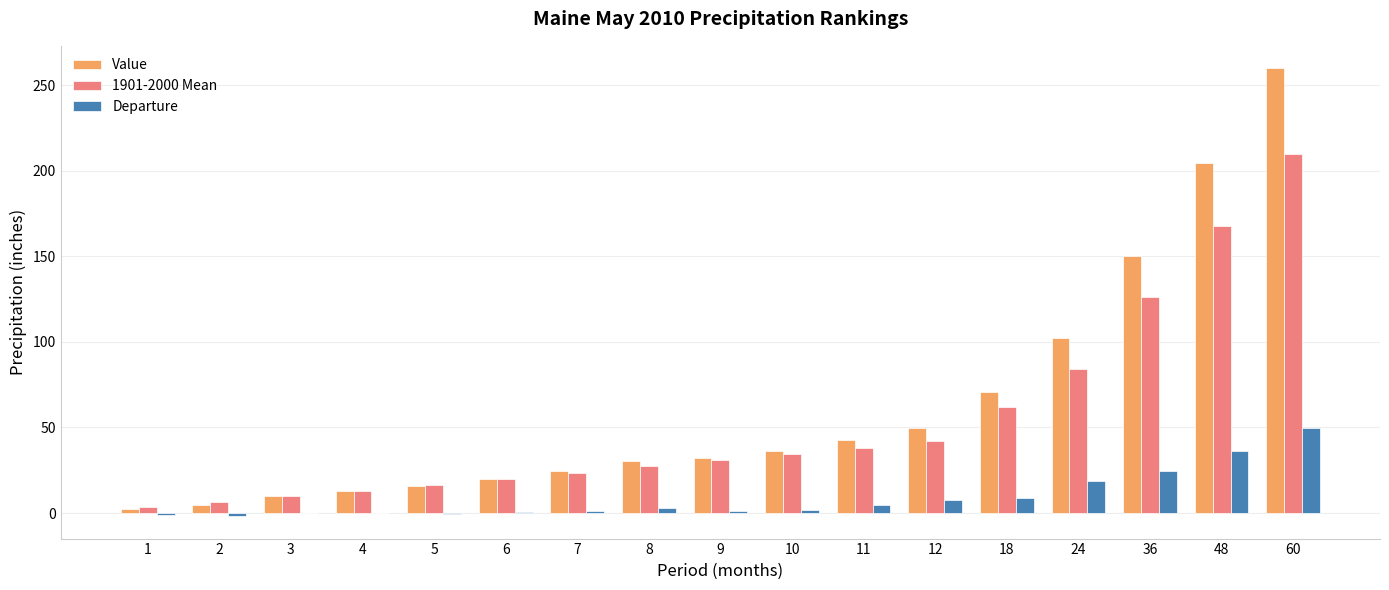

What is the approximate value of 1901-2000 Mean at 6?

19.6